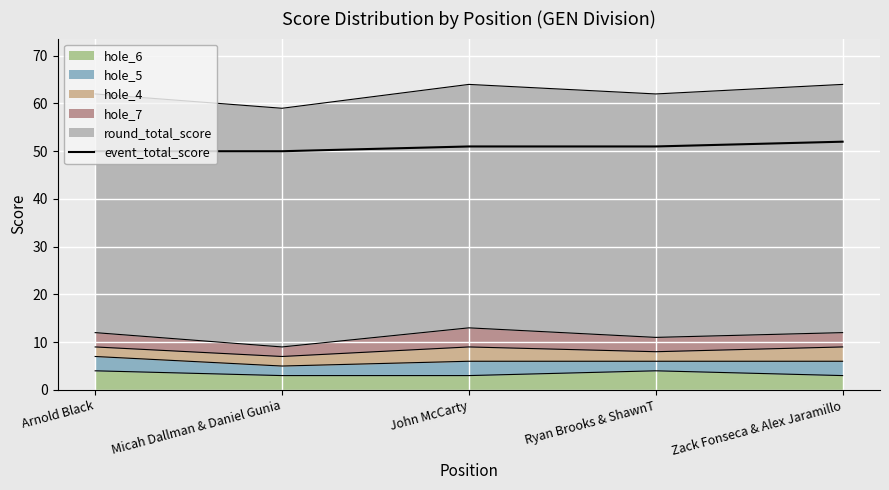

Reading left to right, extract all data points from this chart.

Arnold Black=50	Micah Dallman & Daniel Gunia=50	John McCarty=51	Ryan Brooks & ShawnT=51	Zack Fonseca & Alex Jaramillo=52